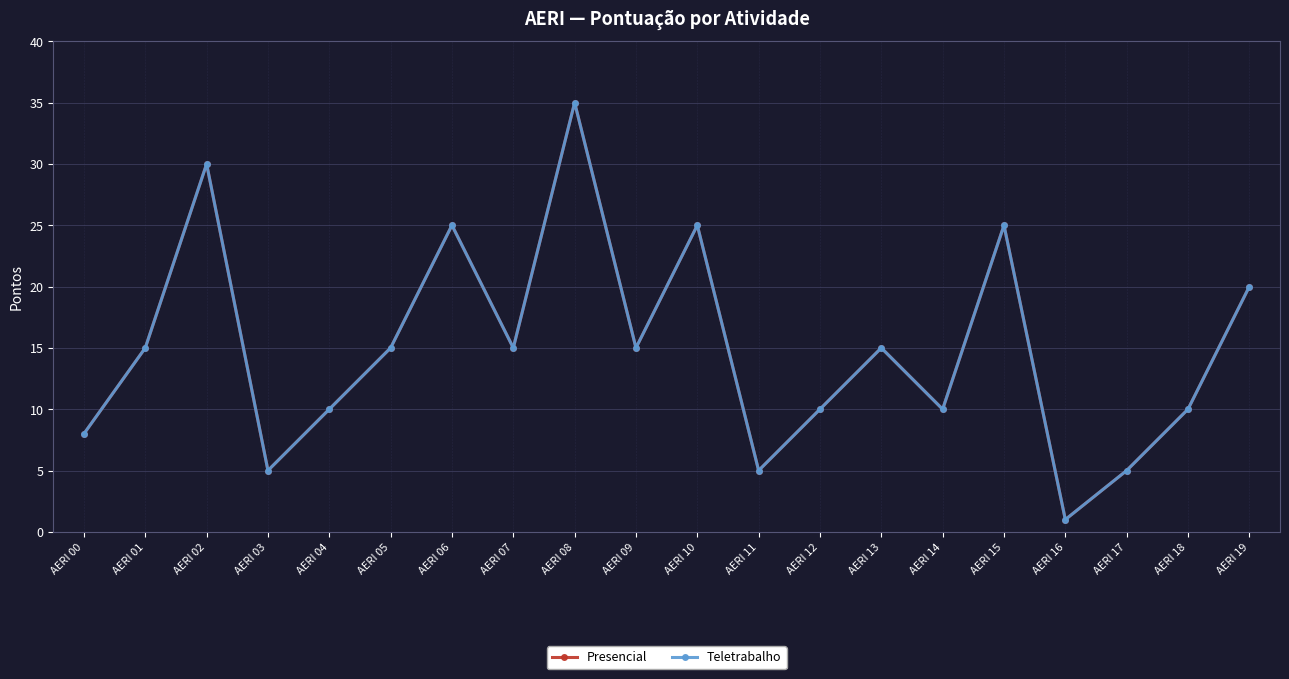

The value of Teletrabalho at AERI 12 is 10. True or false?

True